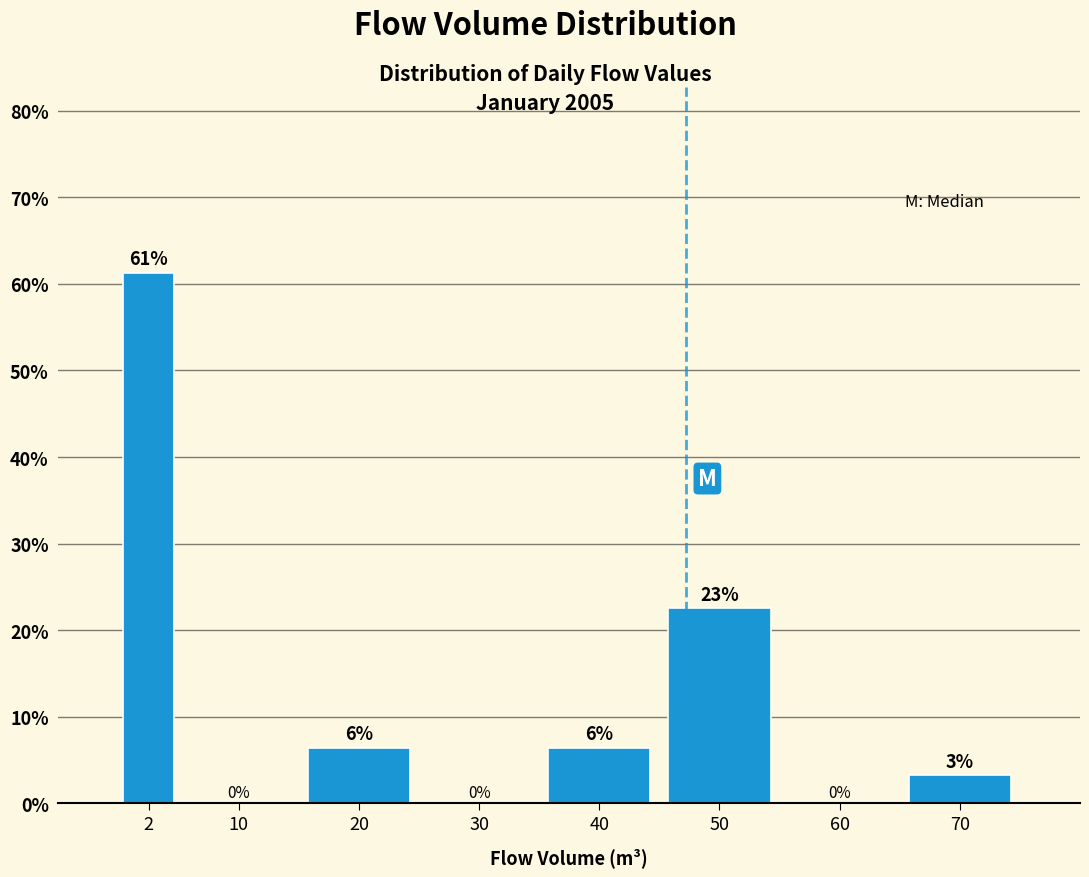

Where is the data nearest to the value 30?

50